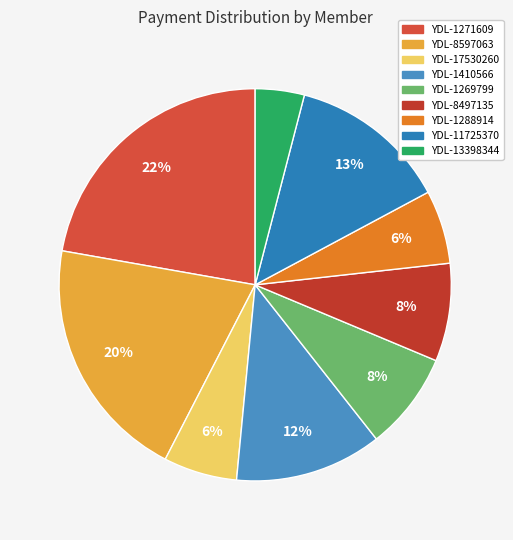

How many slices are in this pie chart?

9